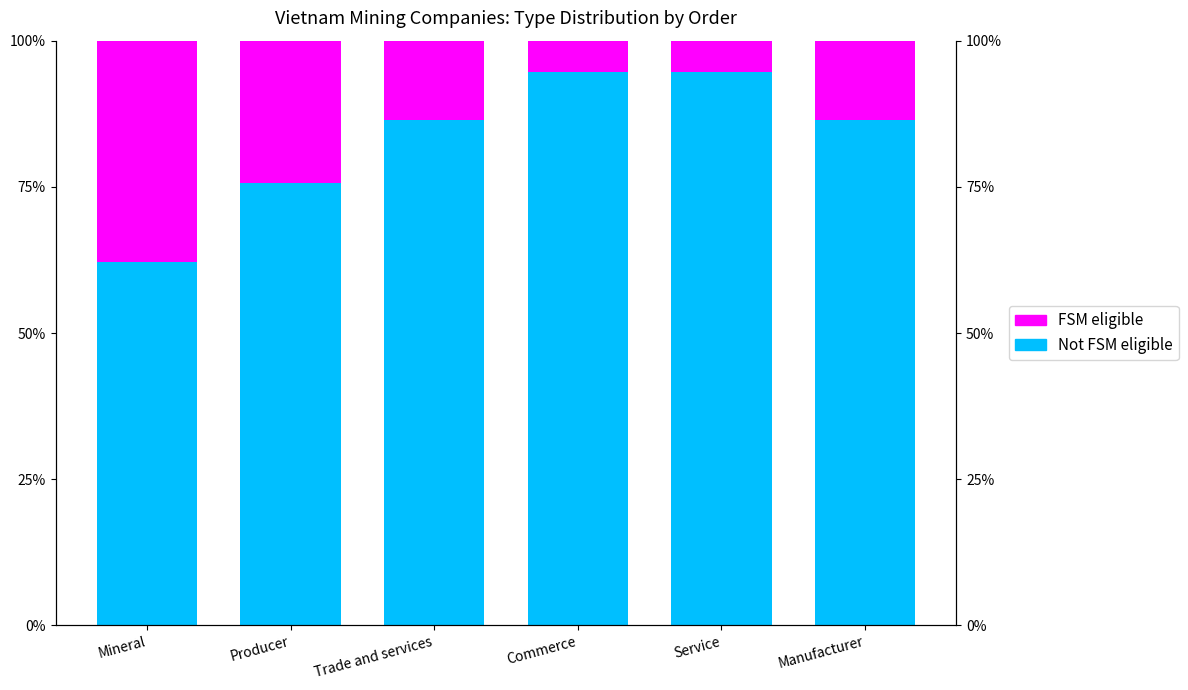

How many distinct data groups are displayed?

2